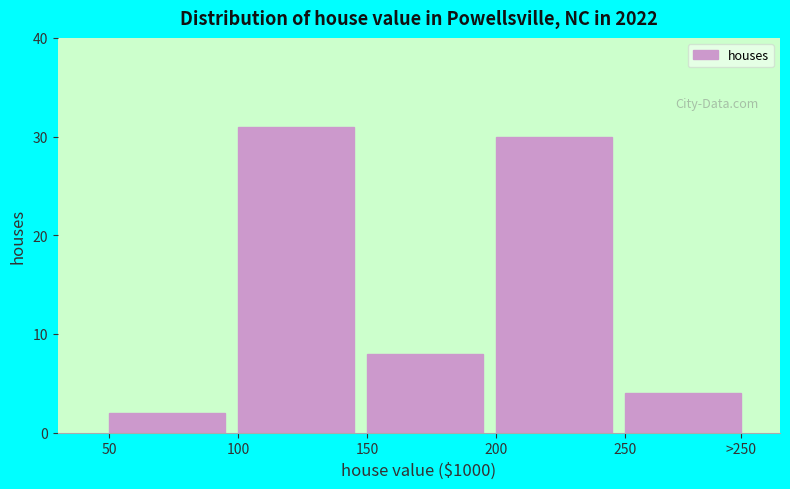

Reading left to right, what are all the values shown in this chart?

50=2	100=31	150=8	200=30	250=4